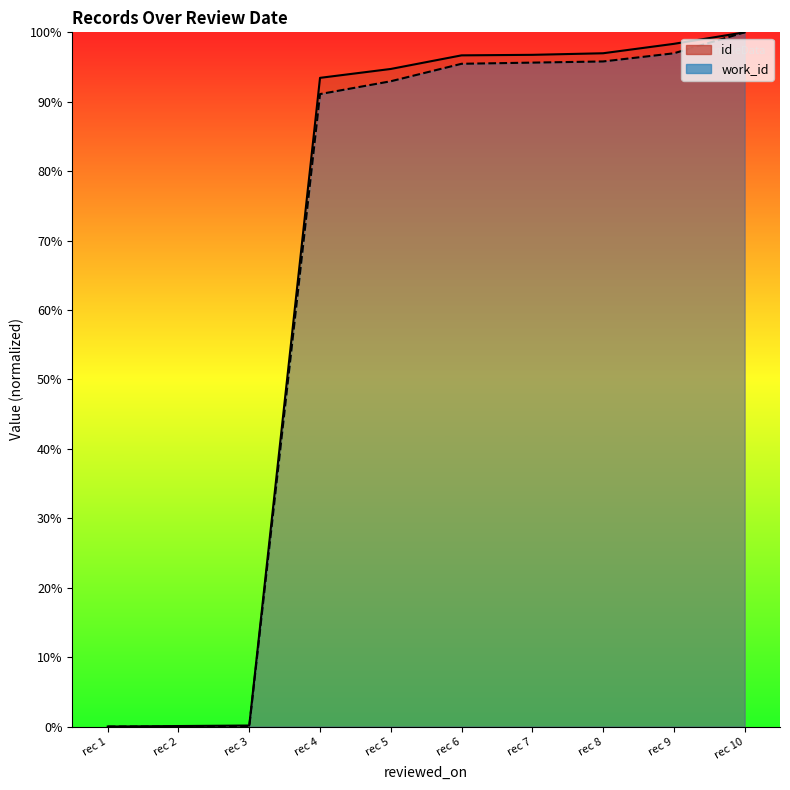

True or false: id and work_id intersect in this chart.

False